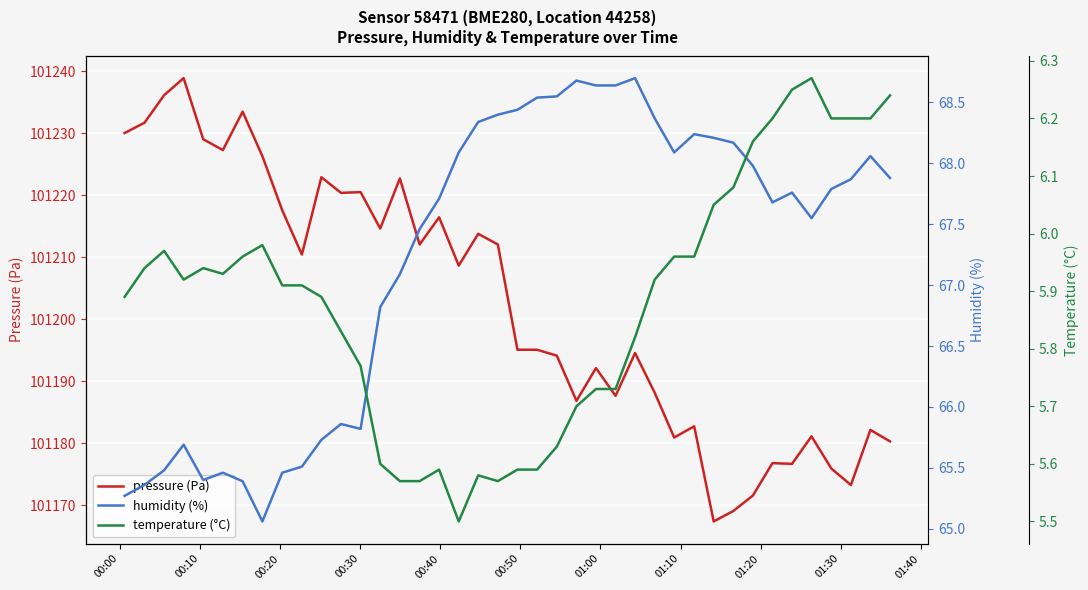

True or false: pressure has more than 2 interior local peaks.

True